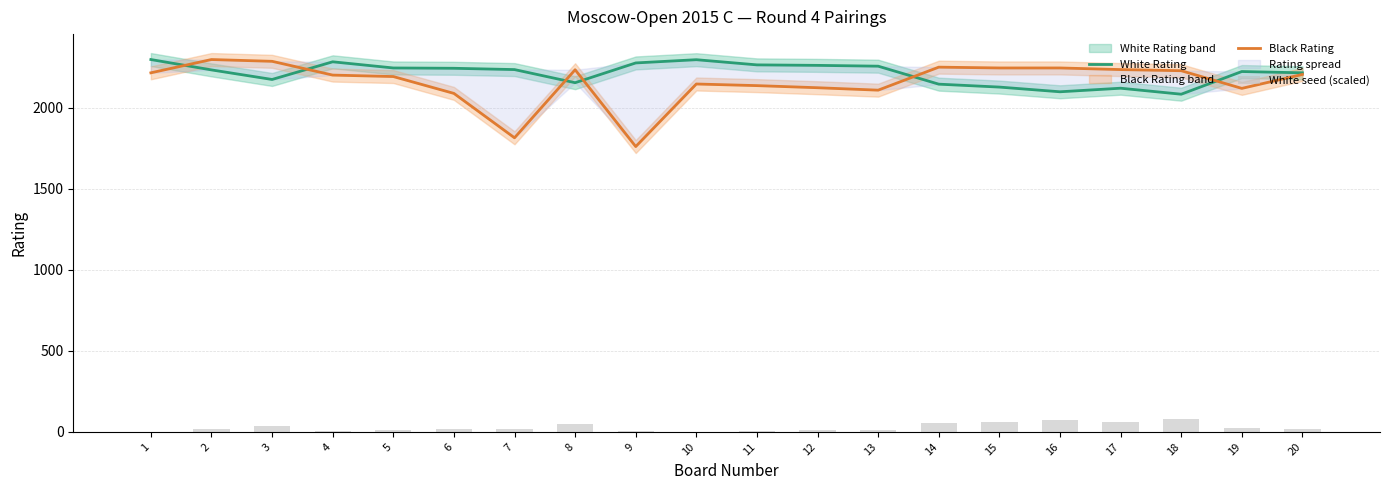

At which category is the sum across all series the highest?

2